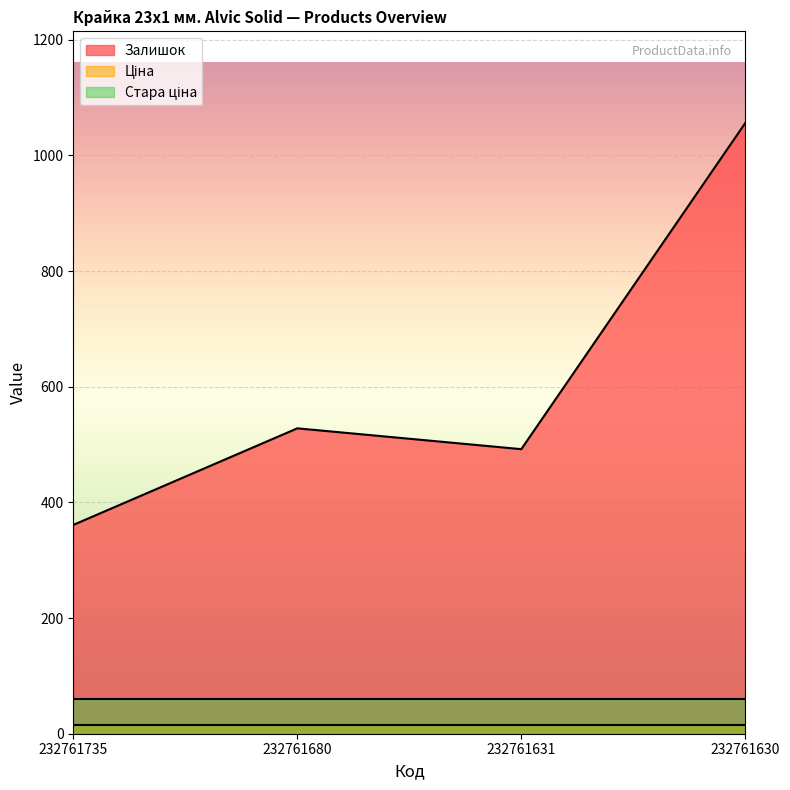

What are all the series names shown in the legend?

Залишок, Ціна, Стара ціна